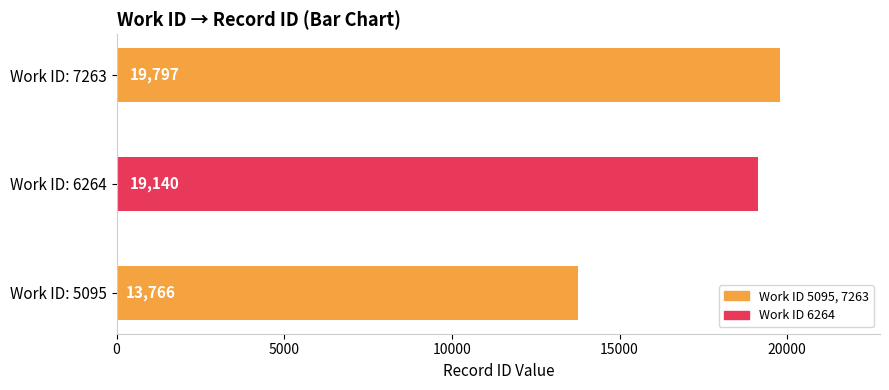

Count the values in the range 13766 to 19797.

3